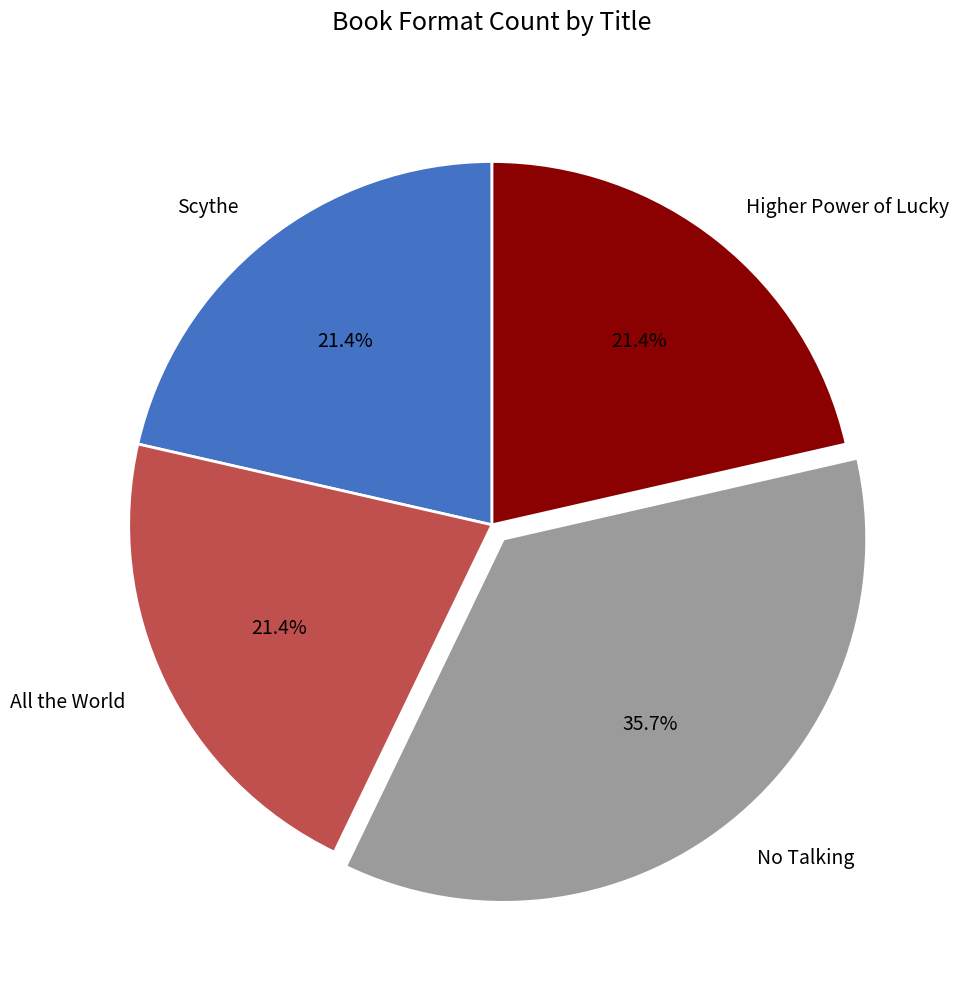

Approximately how many times larger is the value at Scythe compared to No Talking?

0.6